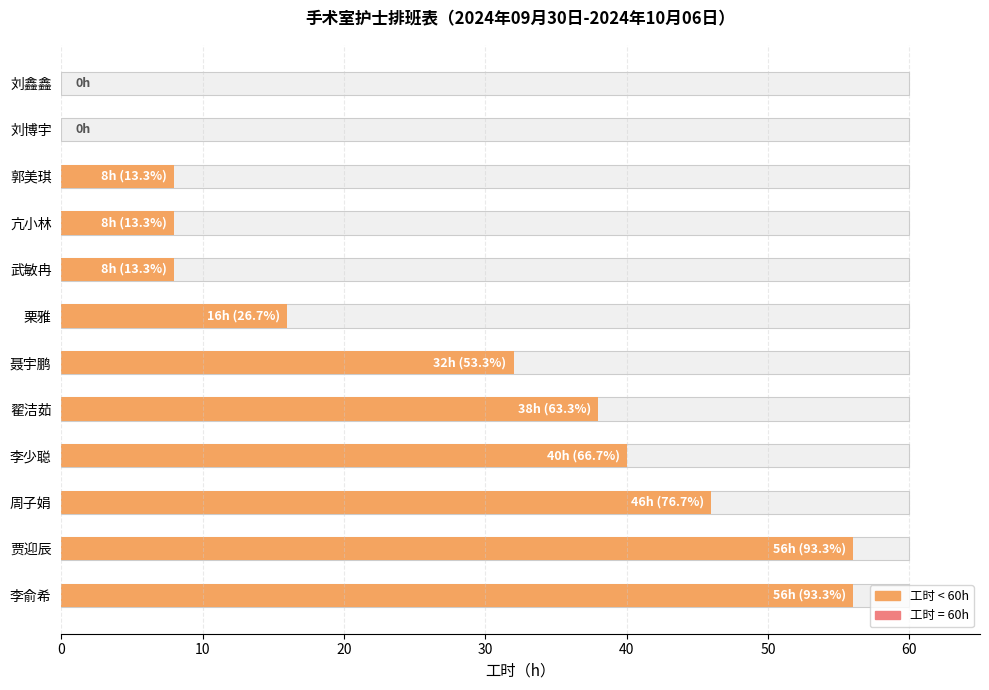

The value at 郭美琪 is 11. True or false?

False